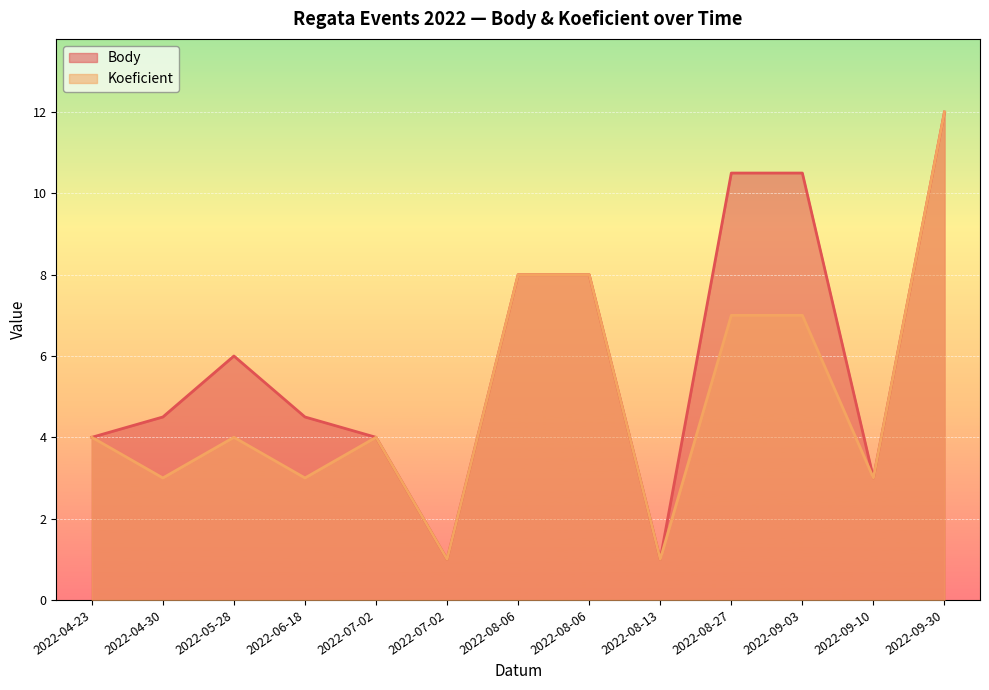

Count the number of data series in this chart.

2